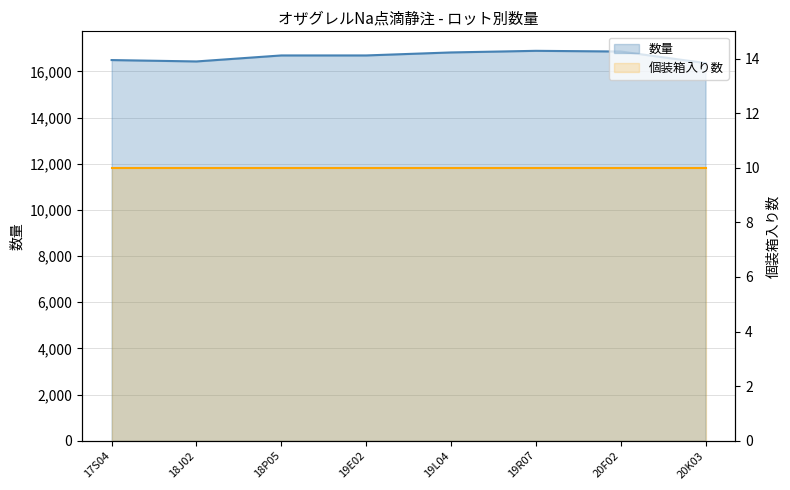

At which category is the sum across all series the highest?

19R07